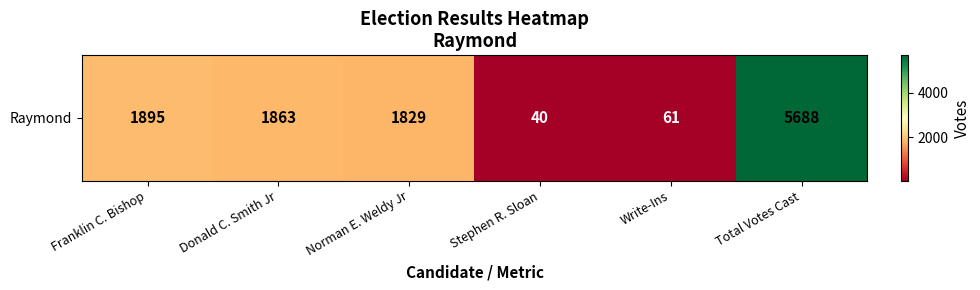

At which category does the chart reach its peak across all series?

Total Votes Cast